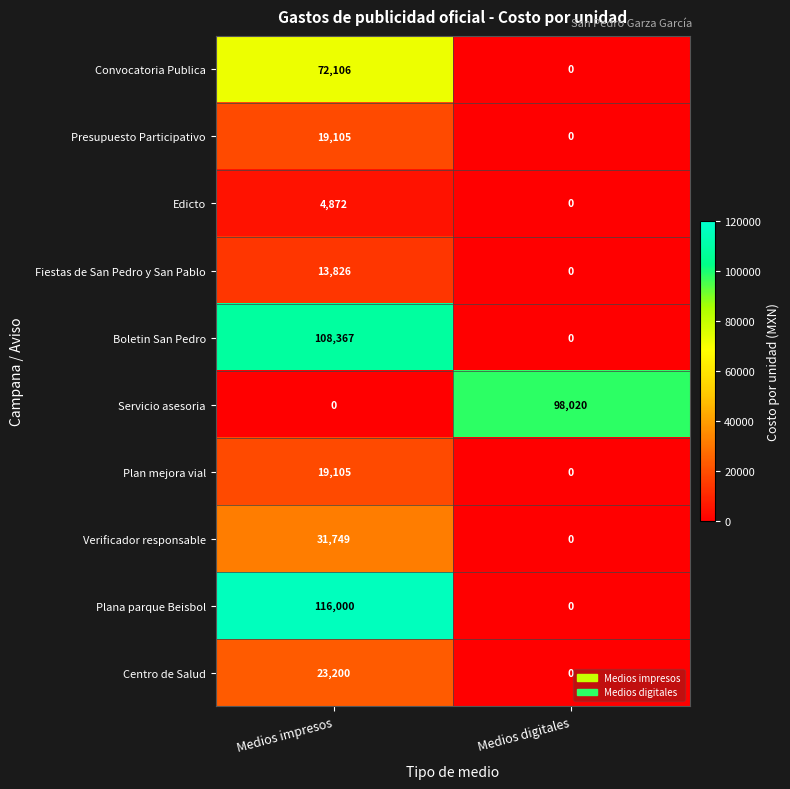

At how many categories does at least one series exceed 93717?

2